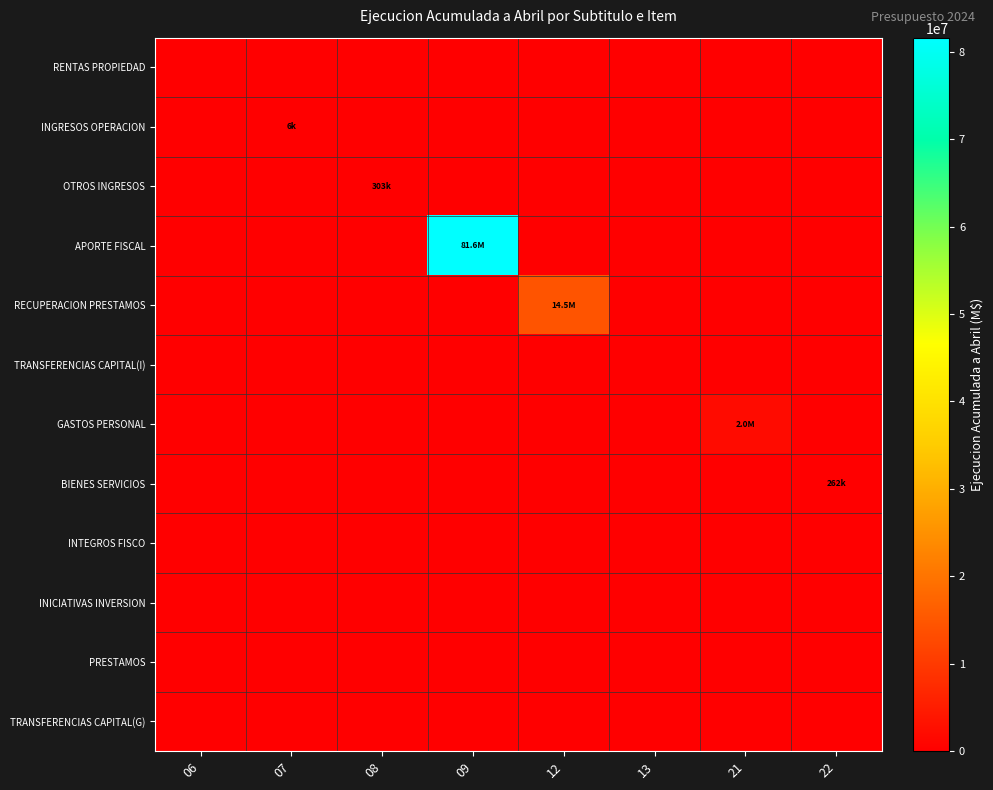

At which category is the sum across all series the highest?

09